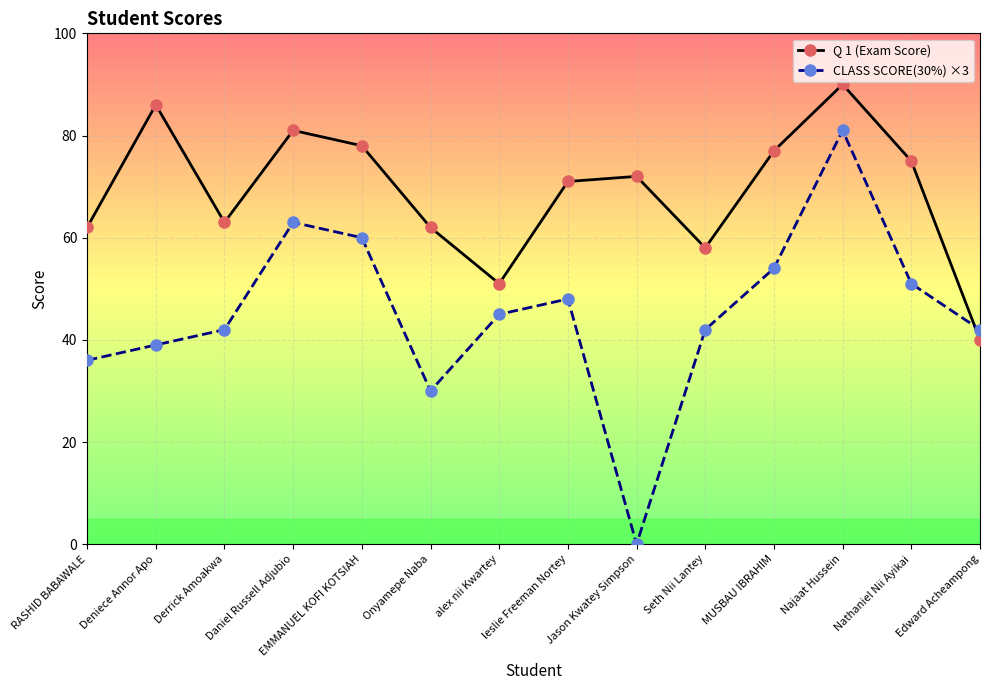

How many interior local valleys does the CLASS SCORE(30%) ×3 series have?

2